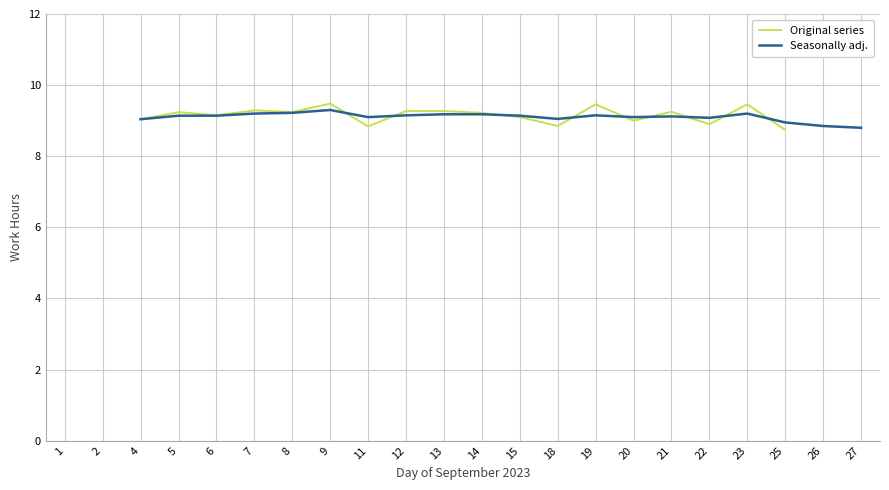

What are all the series names shown in the legend?

Original series, Seasonally adj.